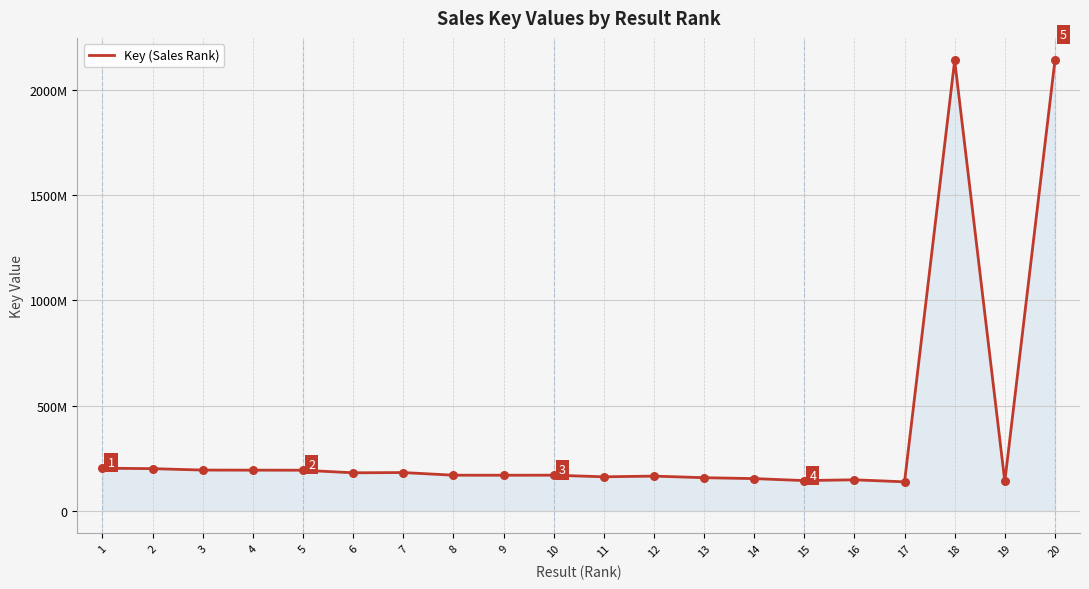

Between 19 and 11, which is larger?

11